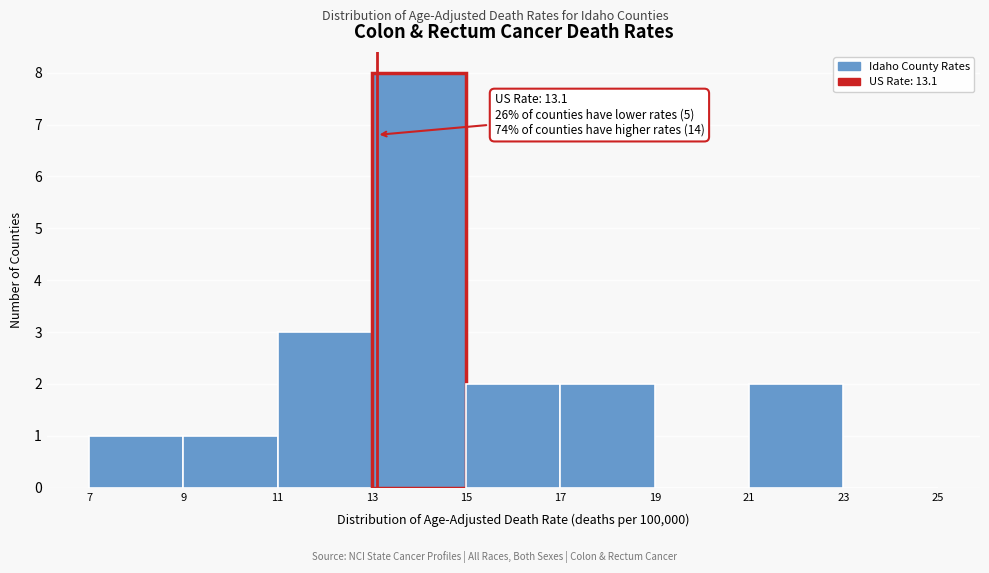

Which range on the x-axis has the tallest bar?

13 to 15